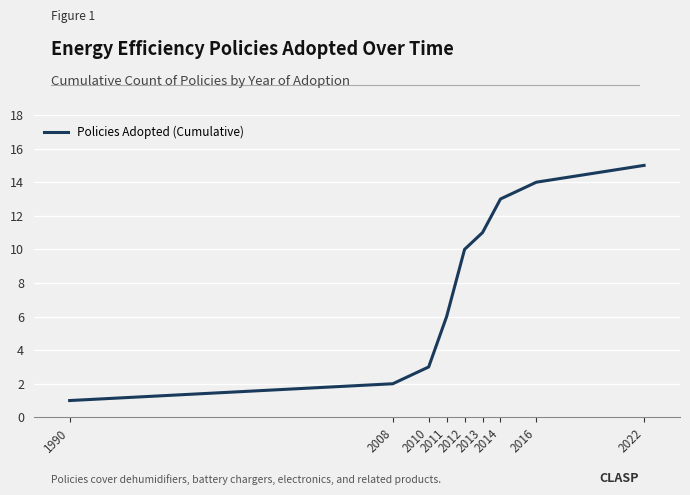

How many series are shown in this chart?

1